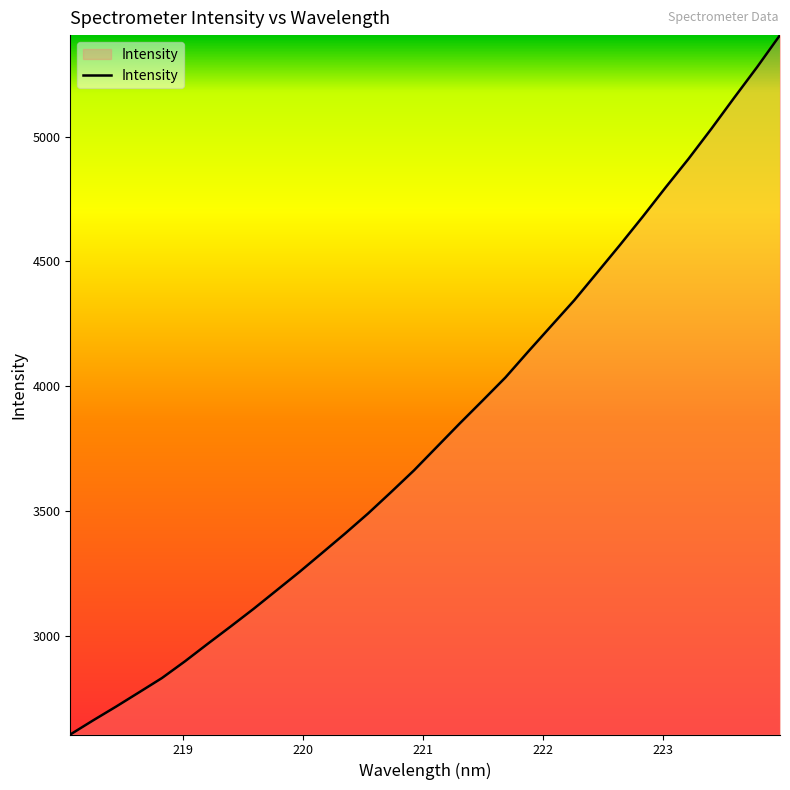

What is the difference between the maximum and minimum values?

2799.5